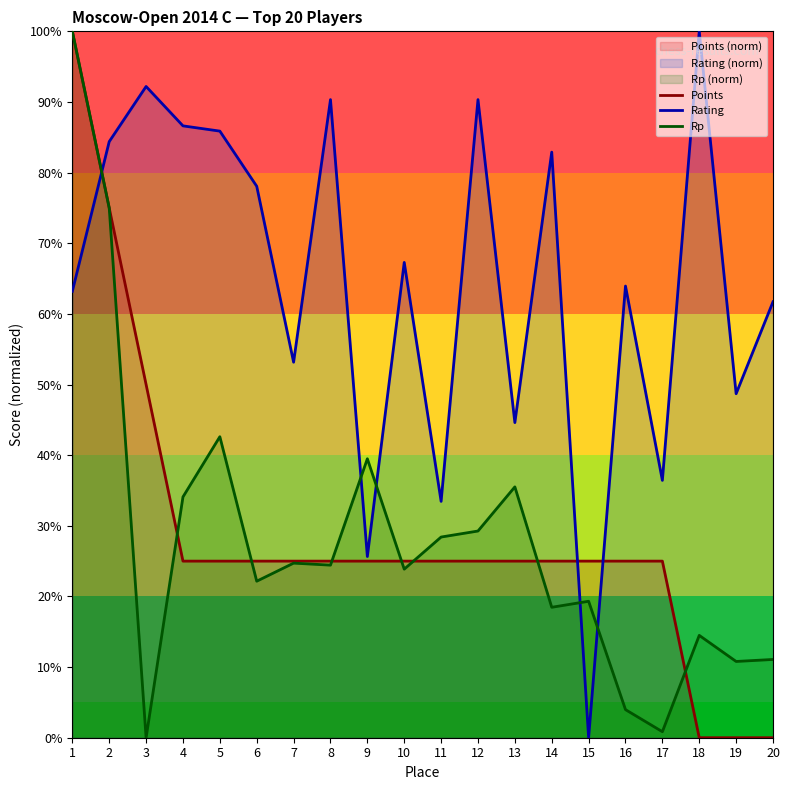

Which series changed the most between 8 and 16?

Rating